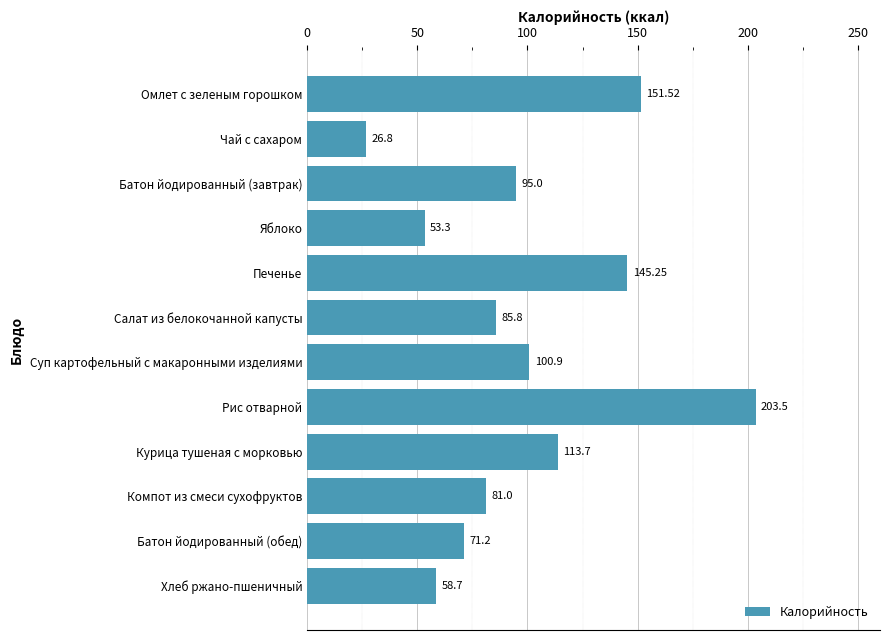

What is the change in value from Омлет с зеленым горошком to Чай с сахаром?

-124.7